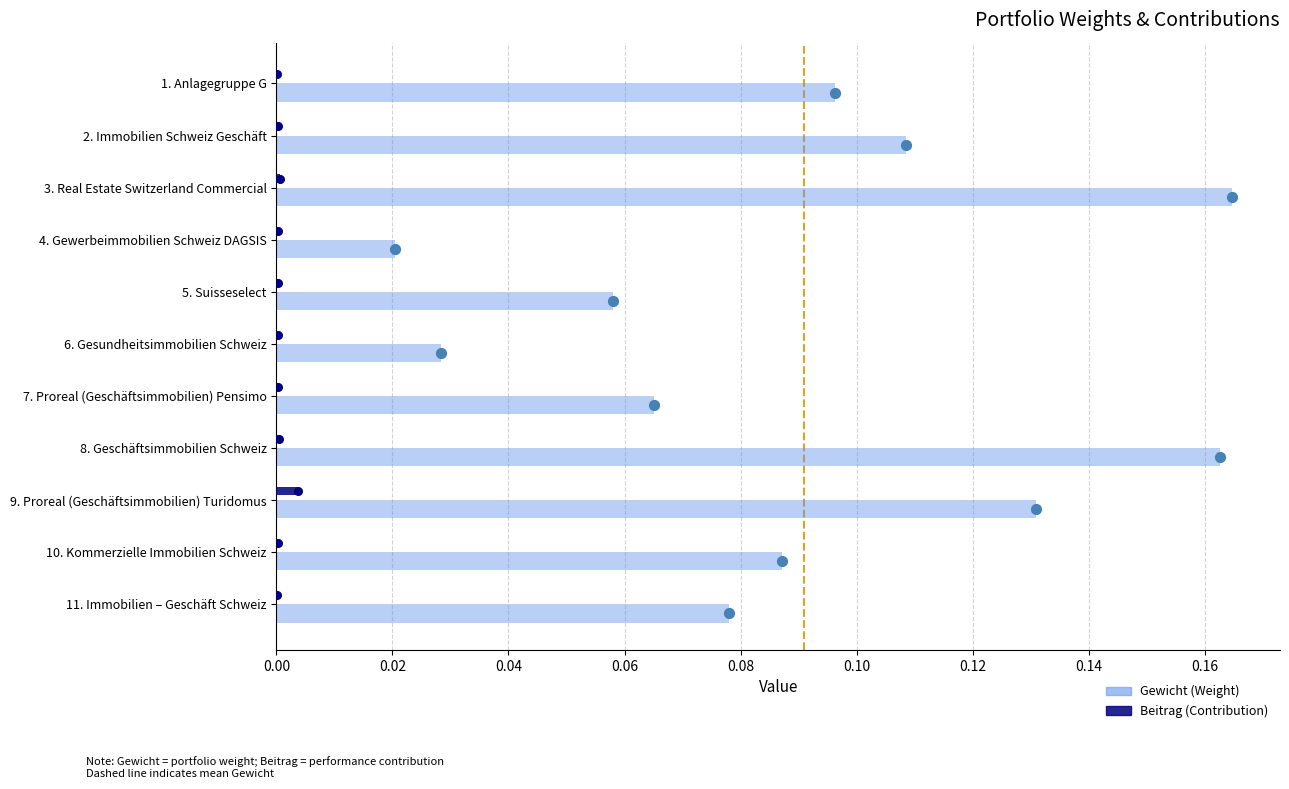

What are all the series names shown in the legend?

Gewicht, Beitrag